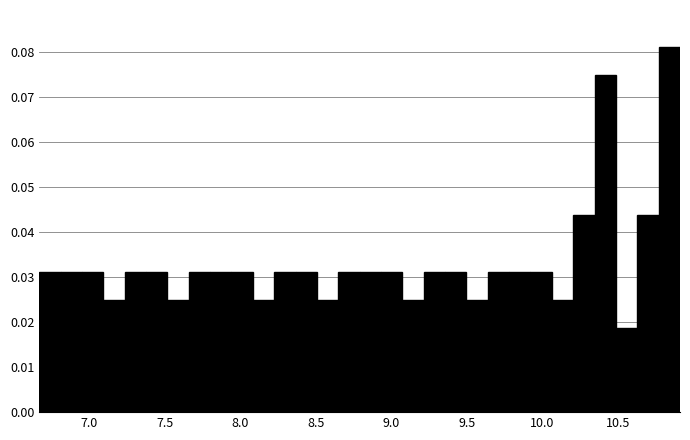

Around what value on the x-axis is the tallest bar? Give the approximate position of its centre, as read against the axis.

10.85